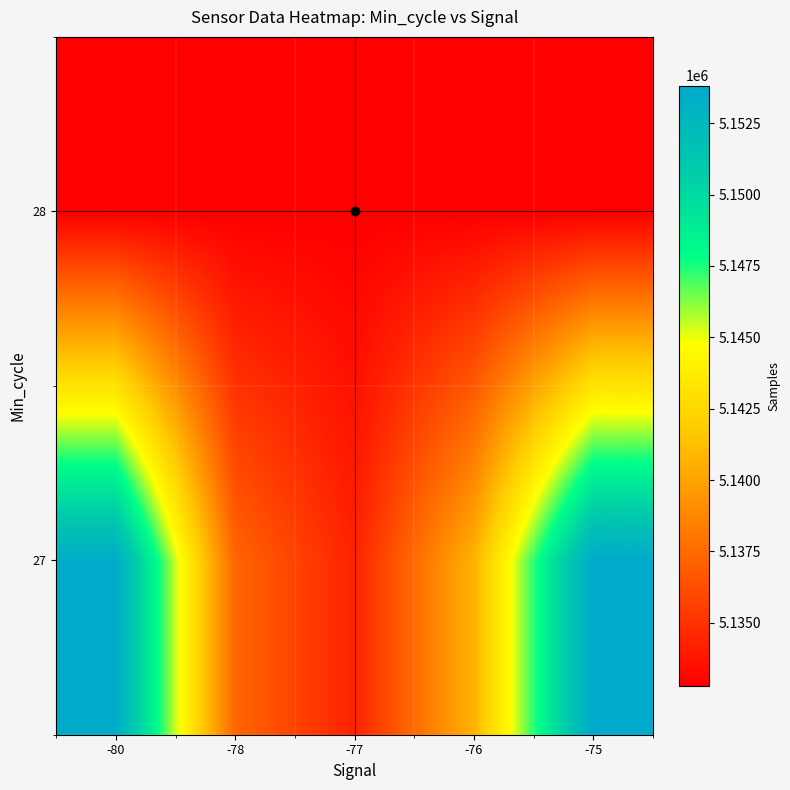

At which category is the sum across all series the highest?

-75